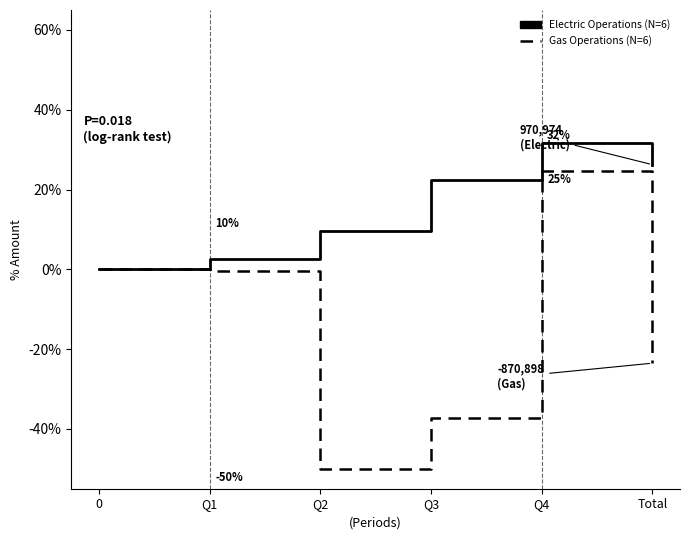

At which category is the sum across all series the highest?

Q4